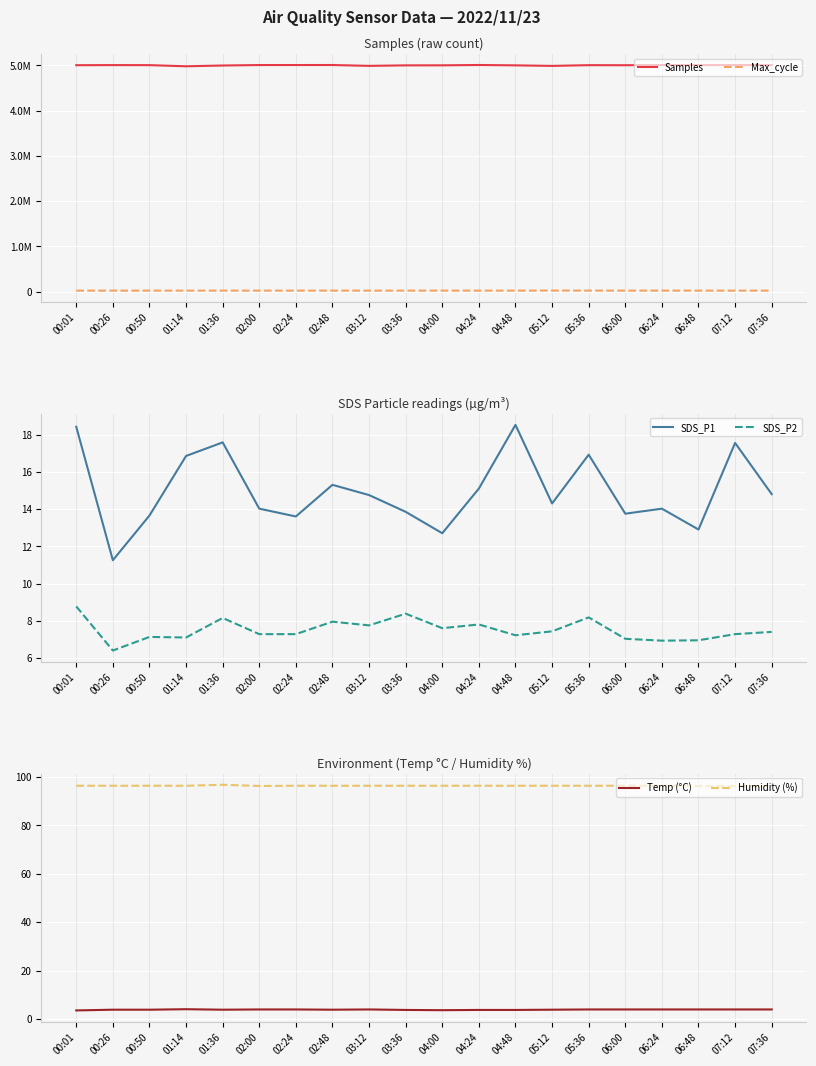

True or false: SDS_P1 and Temp (°C) intersect in this chart.

False